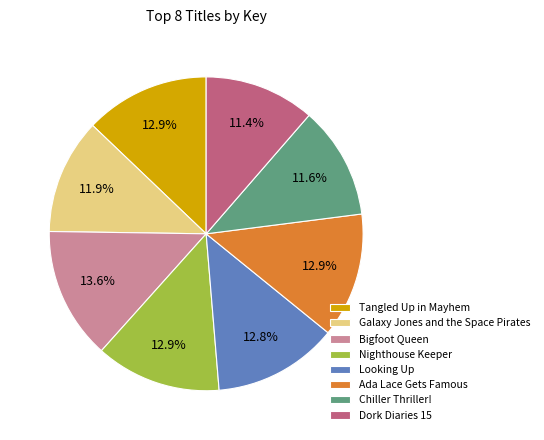

To the nearest percent, what portion does Ada Lace Gets Famous represent?

13%